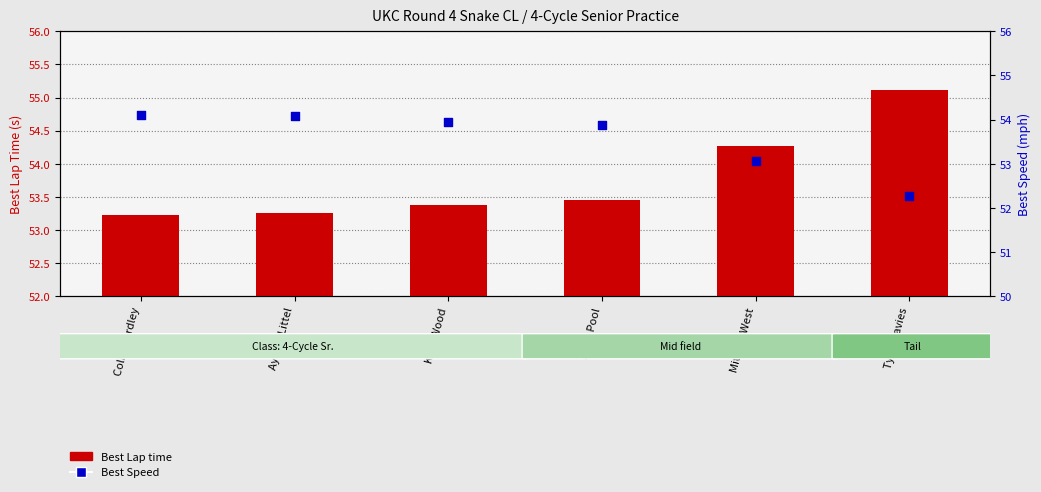

Which series reaches the maximum Y coordinate?

Best Lap time